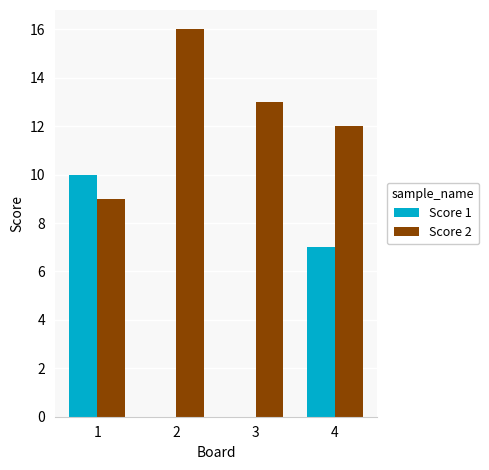

What is the sum of all Score 2 values?

50